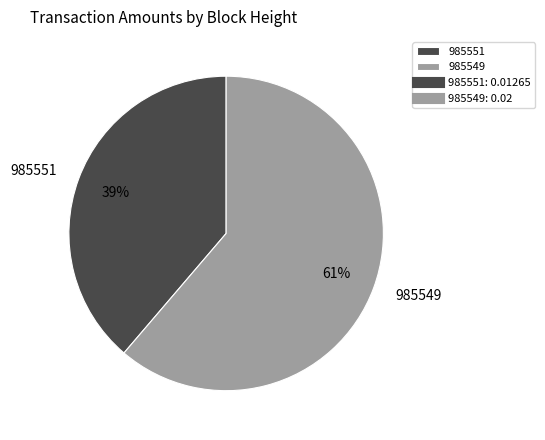

Combined, do 985551 and 985549 account for over 50%?

Yes